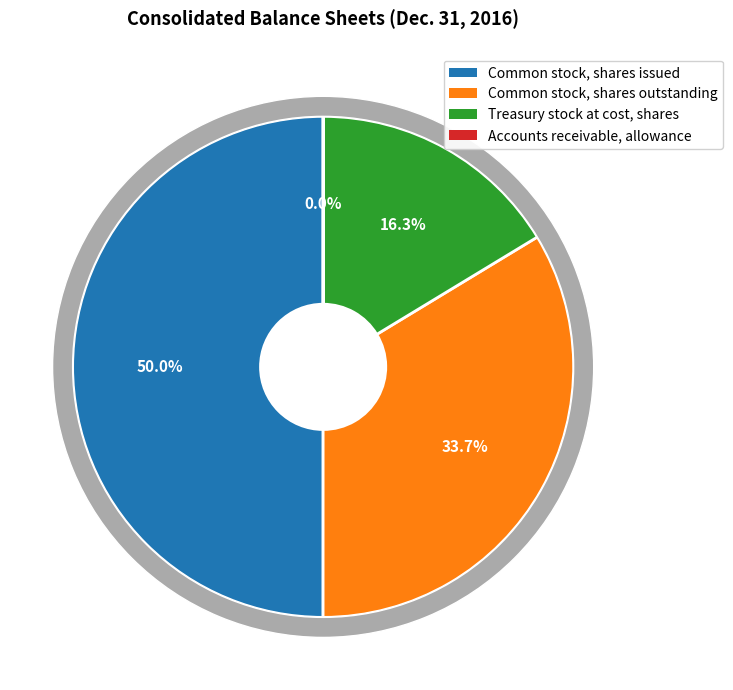

Which category has the smallest portion of the pie?

Accounts receivable, allowance